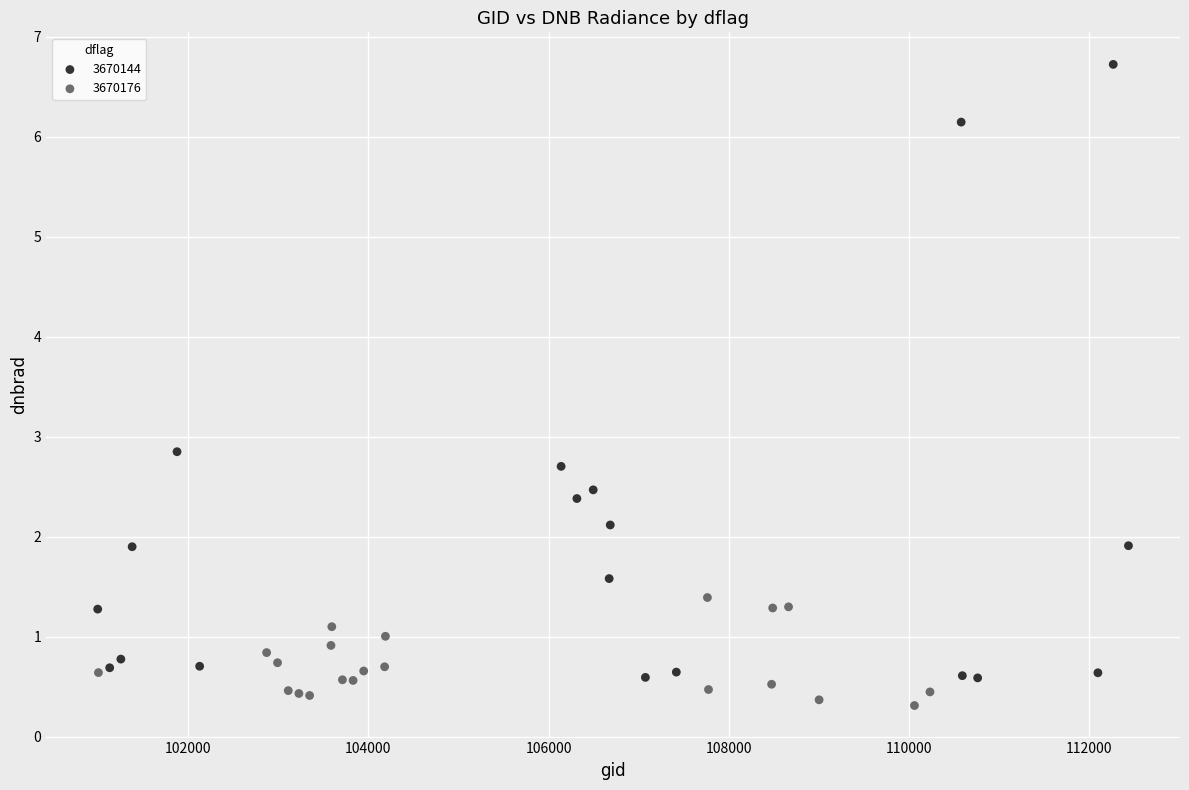

Which series contains the highest Y value?

3670144